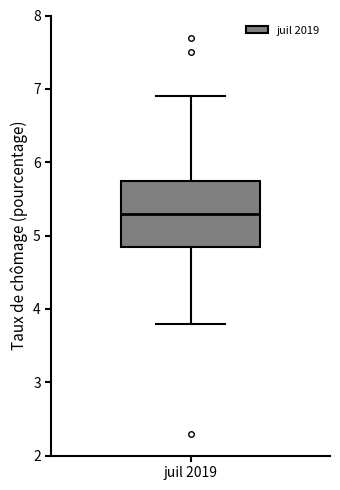

Where does the median line of the box for juil 2019 sit on the y-axis? The values are not printed on the chart, so give them approximately, as read against the axis.

5.3